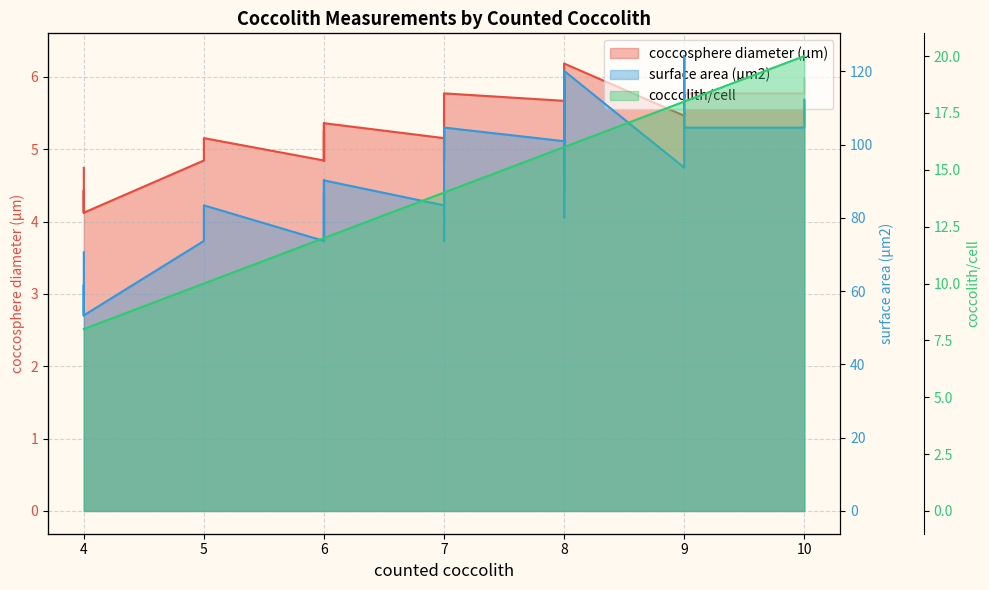

Which category has the lowest value in the coccosphere diameter (µm) series?

4